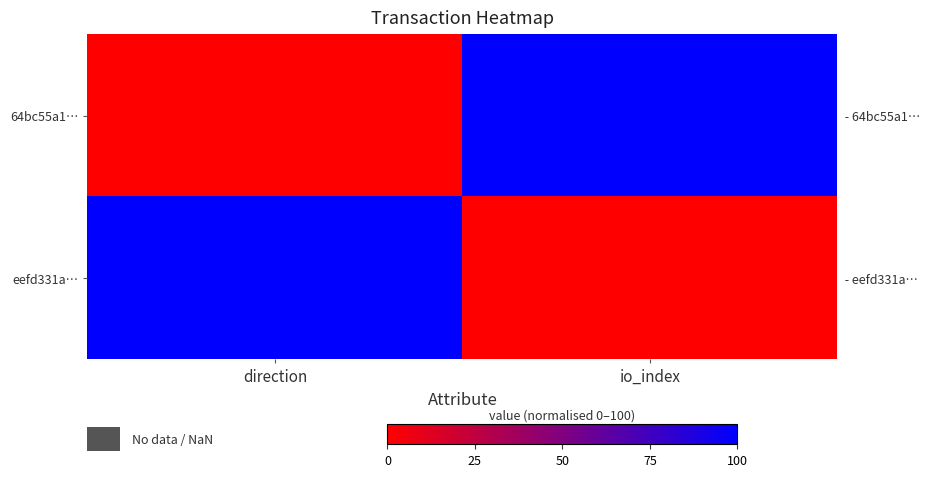

The eefd331a… series shows 0 at io_index. True or false?

True